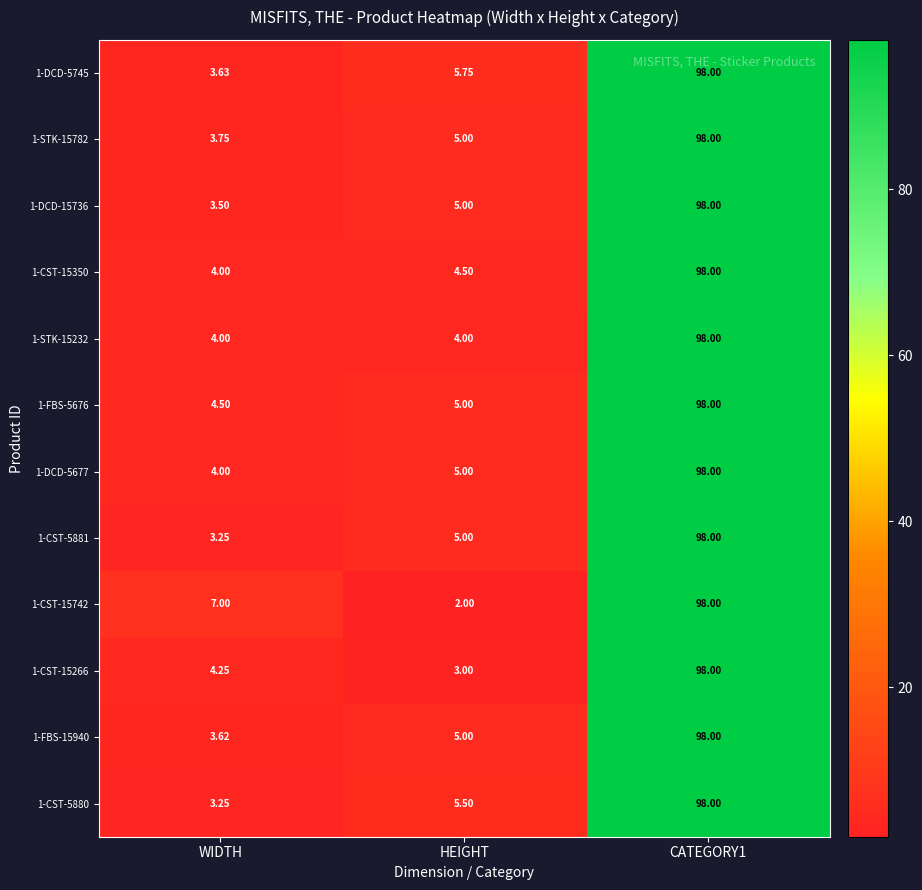

Where does the 1-DCD-5745 series first go above 5?

HEIGHT